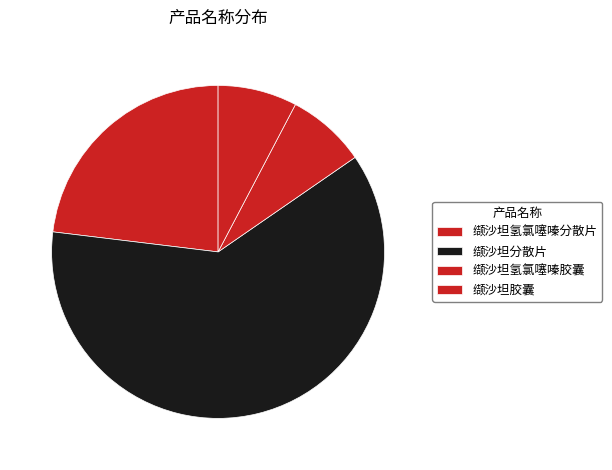

Approximately how many times larger is the value at 缬沙坦分散片 compared to 缬沙坦氢氯噻嗪分散片?

2.7